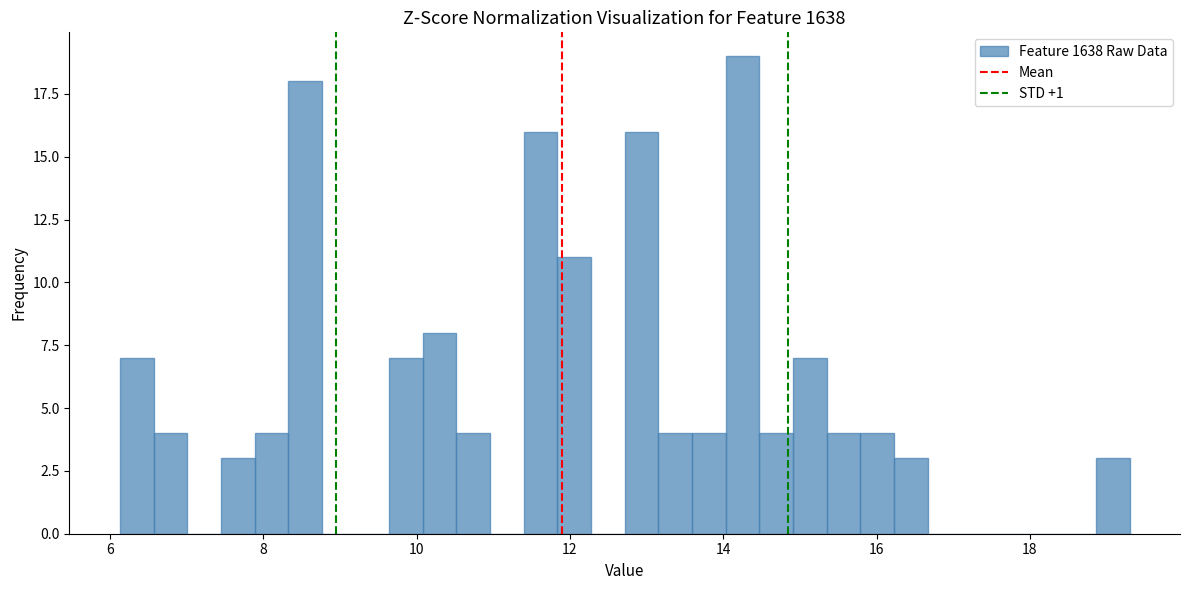

Around what value on the x-axis is the tallest bar? Give the approximate position of its centre, as read against the axis.

14.2